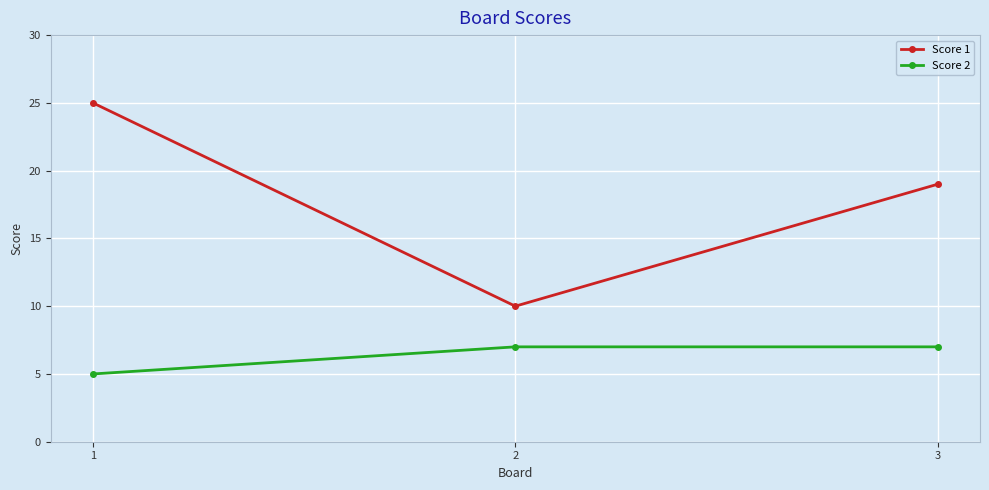

How many distinct data groups are displayed?

2